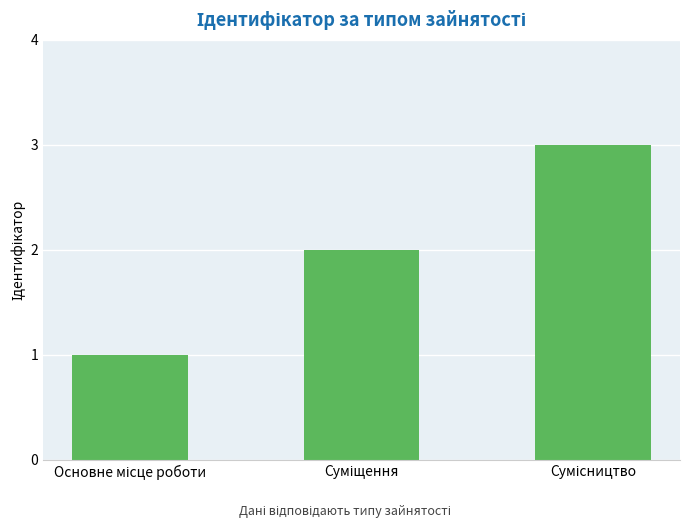

What is the greatest value displayed?

3